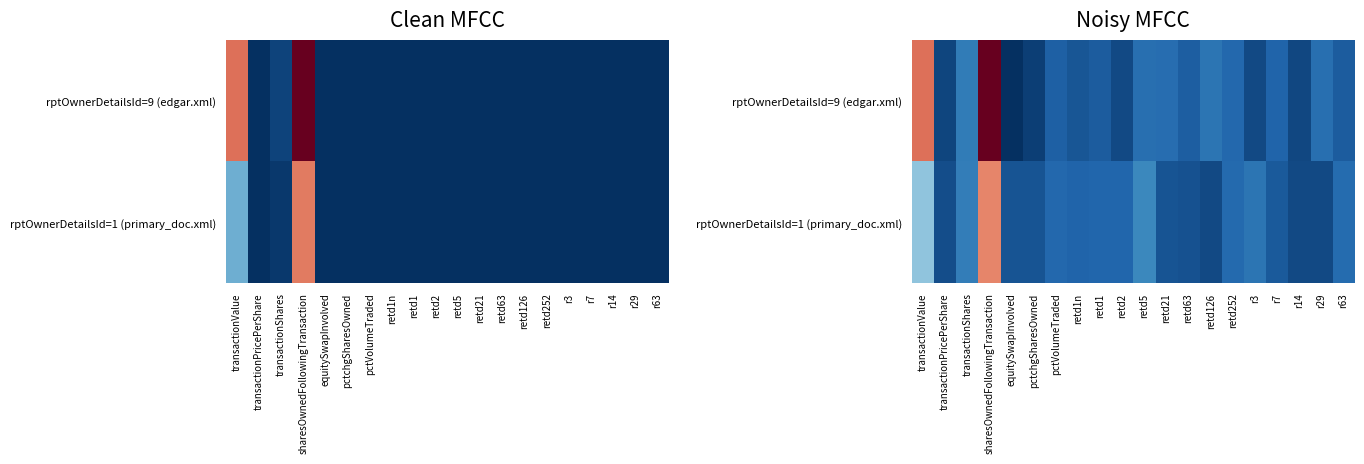

What is the maximum value for rptOwnerDetailsId=1 (primary_doc.xml)?

0.7